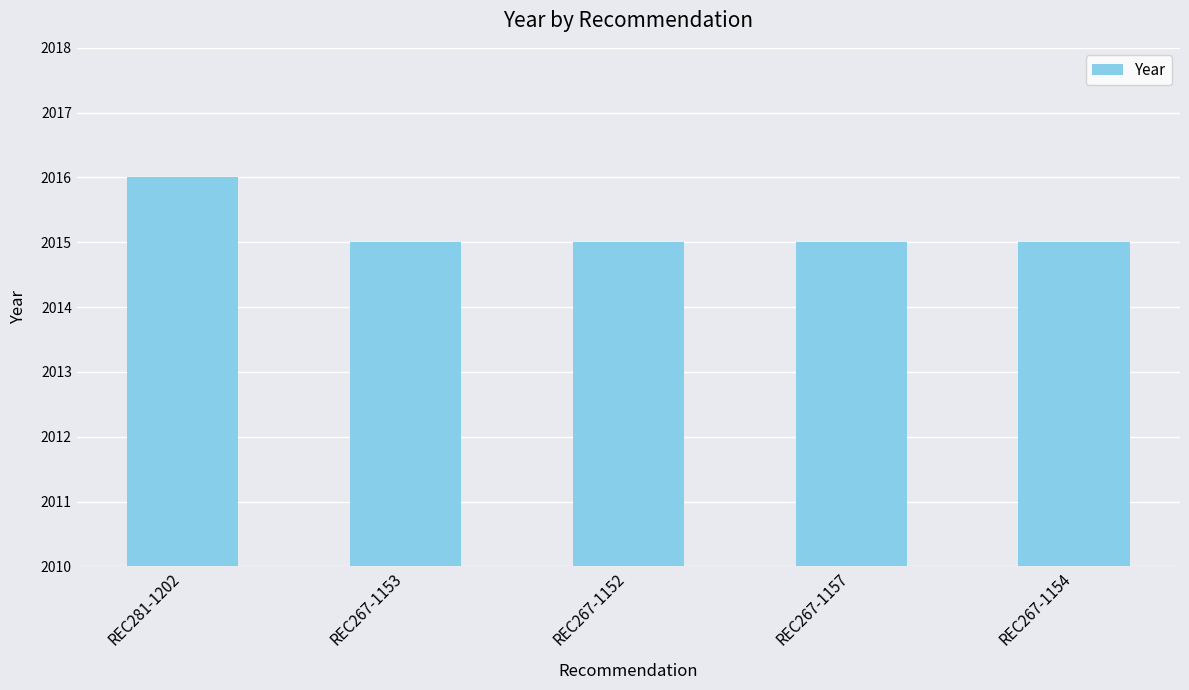

Approximately how many times larger is the value at REC281-1202 compared to REC267-1153?

1.0